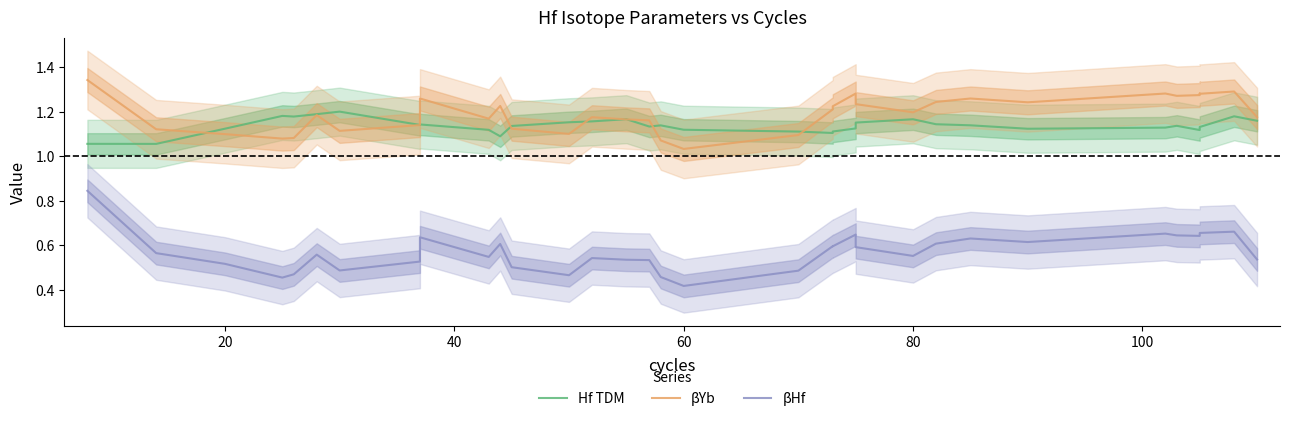

What is the average value of the βHf series?

0.6